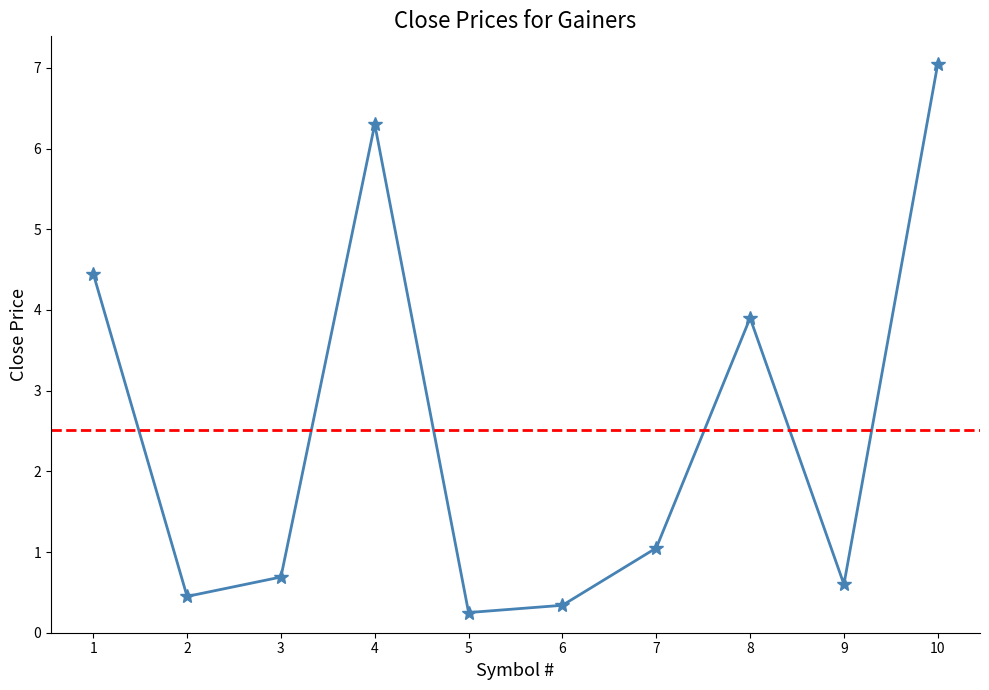

Is this an area chart (filled region under the line)?

No